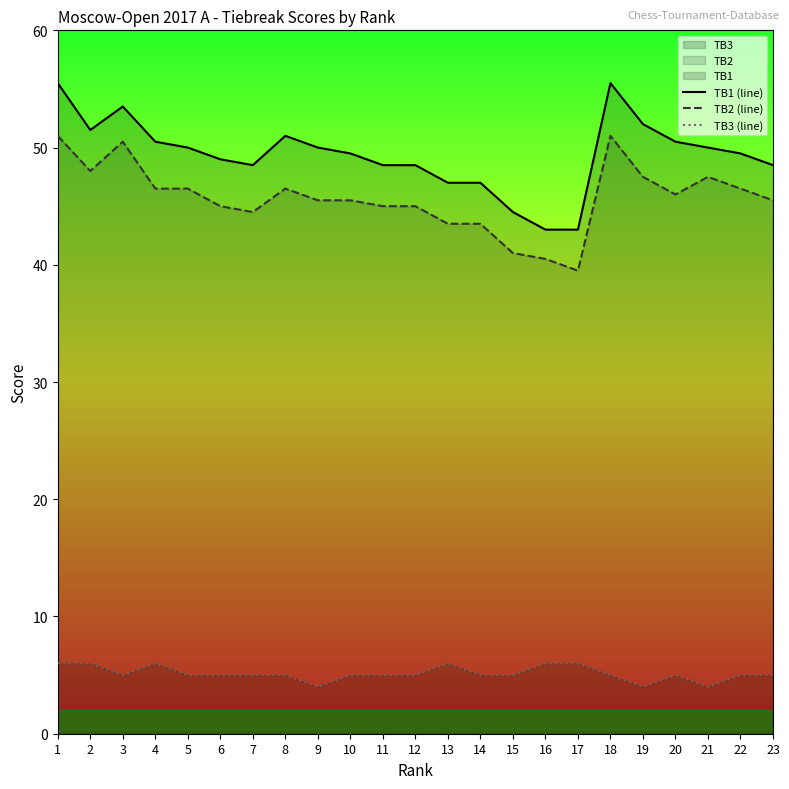

What is the minimum value shown in the chart?

4.0